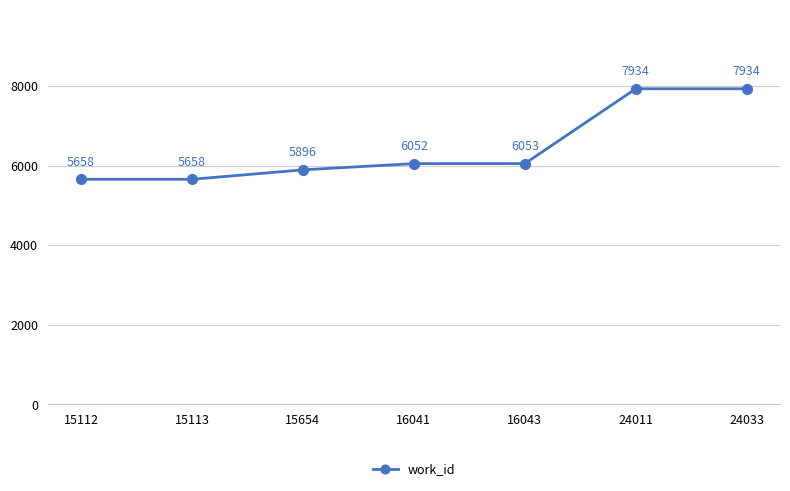

How many distinct data groups are displayed?

1